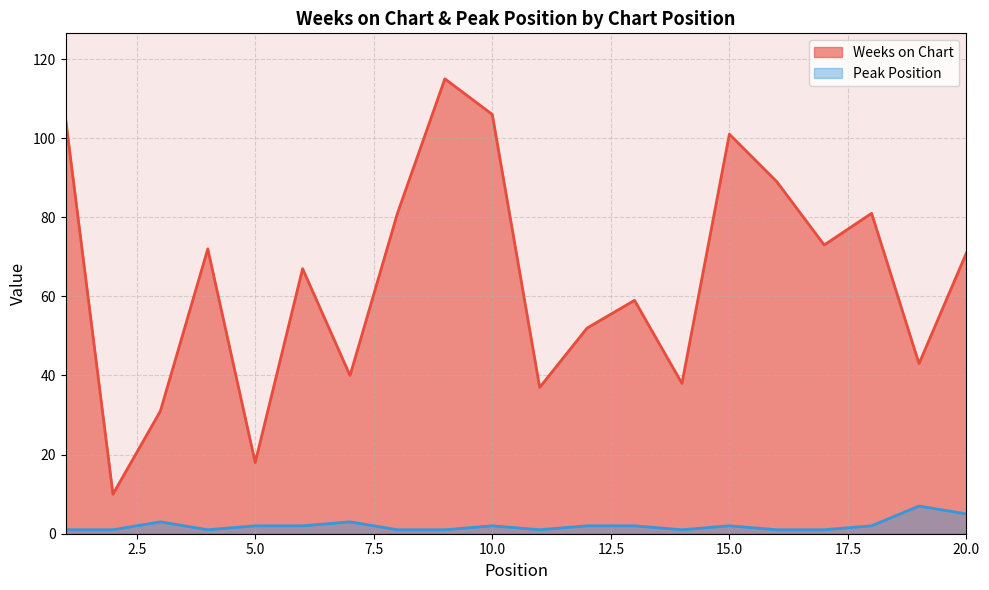

Which category has the highest value across all series?

9